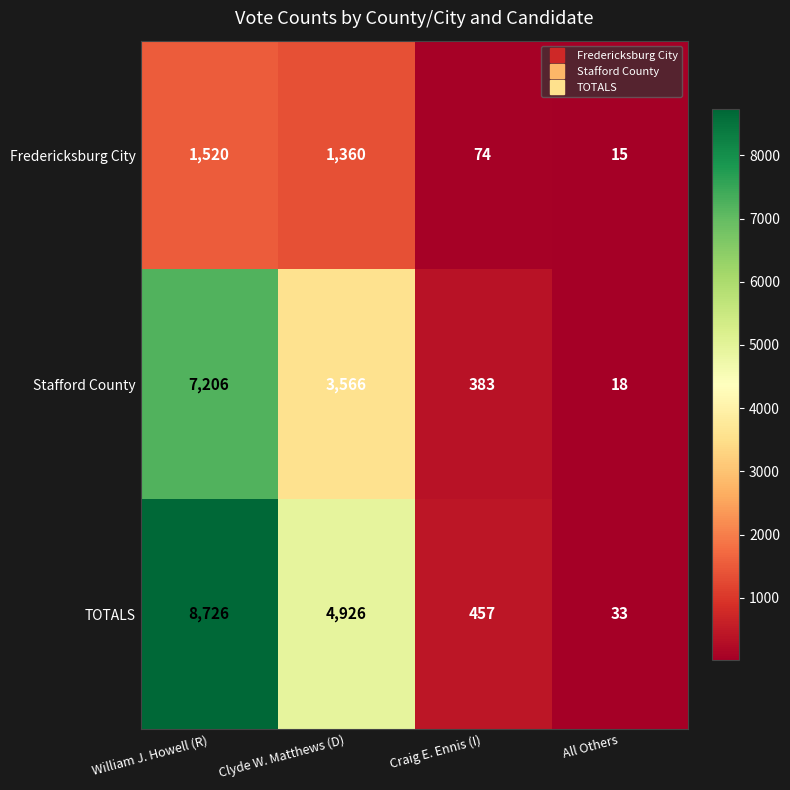

The TOTALS series shows 4926 at Clyde W. Matthews (D). True or false?

True